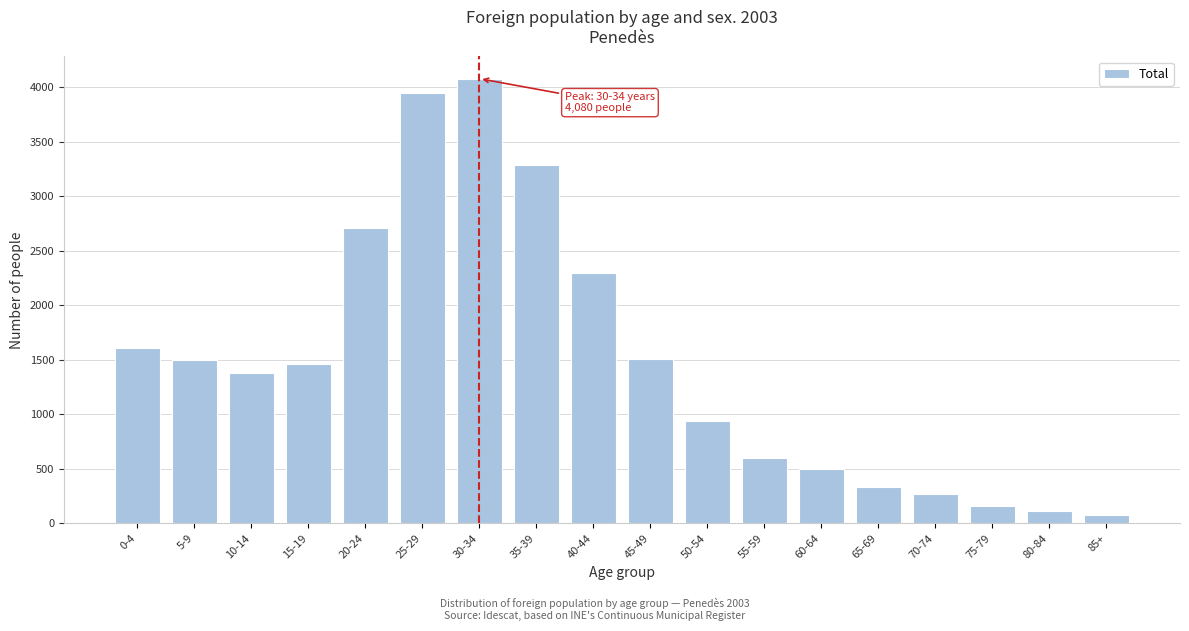

Is it true that the value at 5-9 is 601?

False